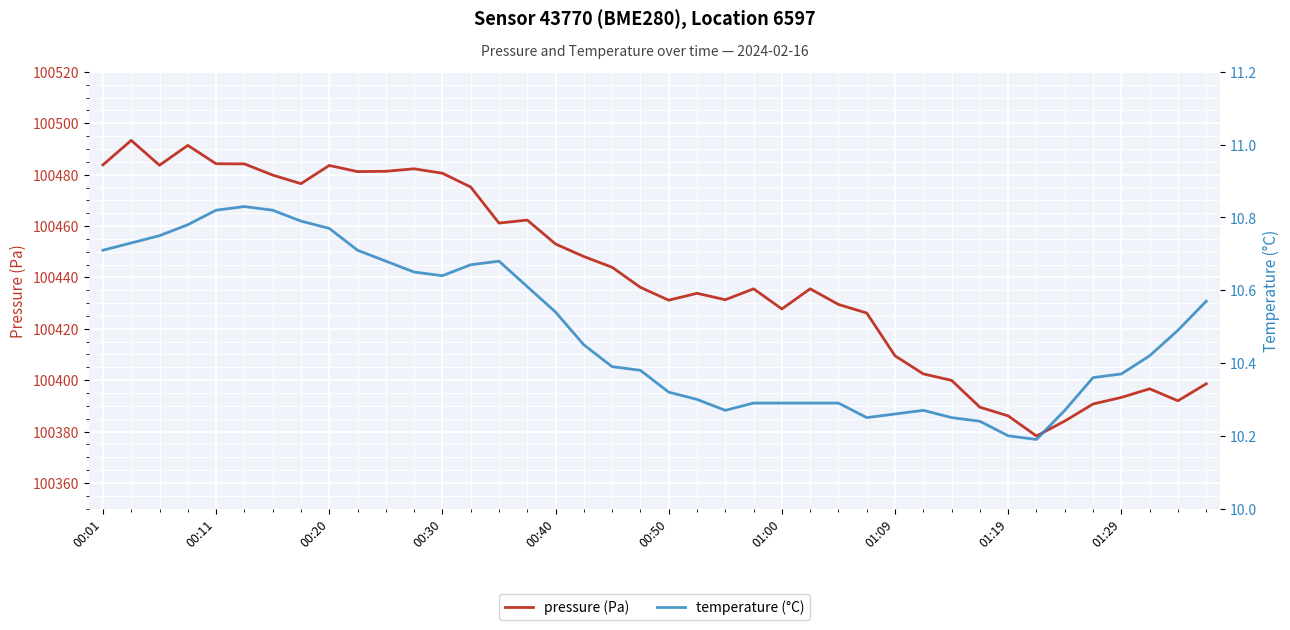

What is the difference between the second highest and second lowest values in the pressure (Pa) series?

107.3